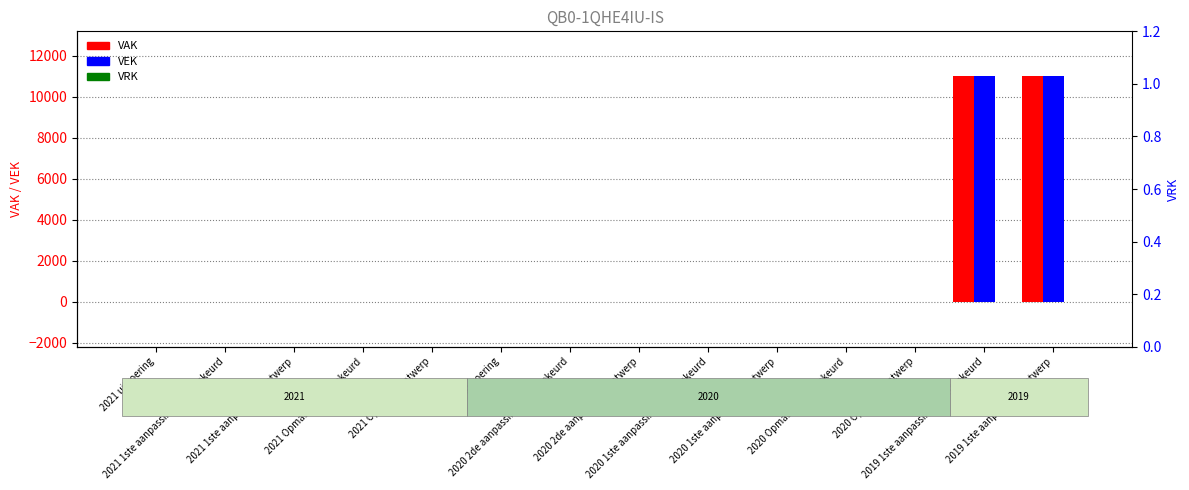

What position from the right is 2021 Opmaak - ontwerp?

10